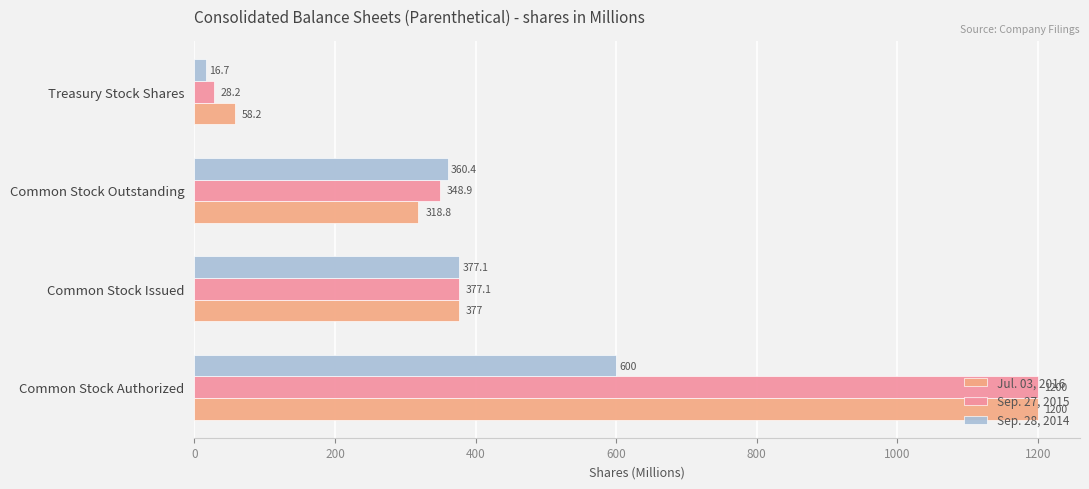

Reading right to left, list all the values displayed in this chart.

Jul. 03, 2016: 58.2	318.8	377.0	1200.0
Sep. 27, 2015: 28.2	348.9	377.1	1200.0
Sep. 28, 2014: 16.7	360.4	377.1	600.0